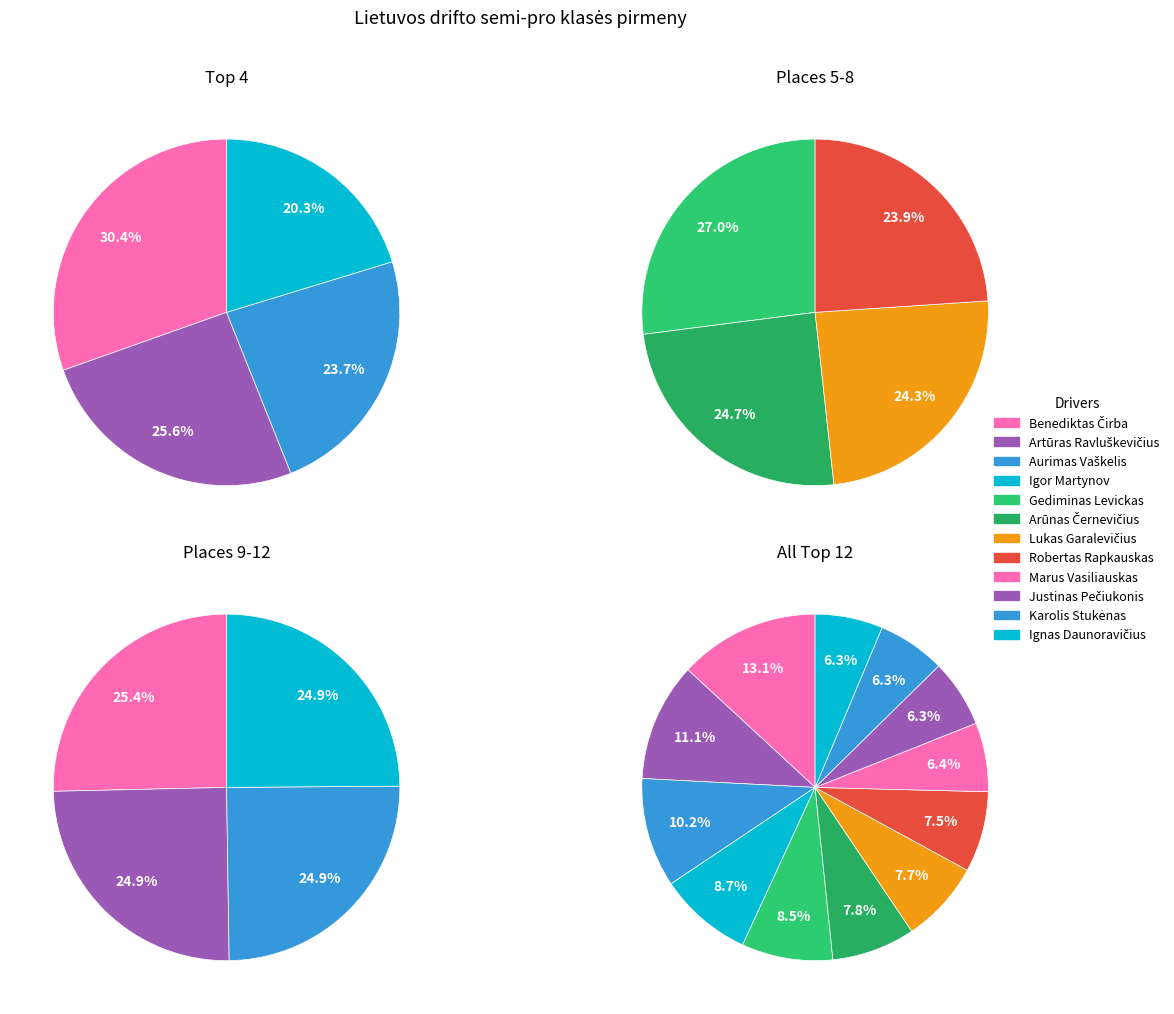

What percentage is the Justinas Pečiukonis slice, to the nearest percent?

6%